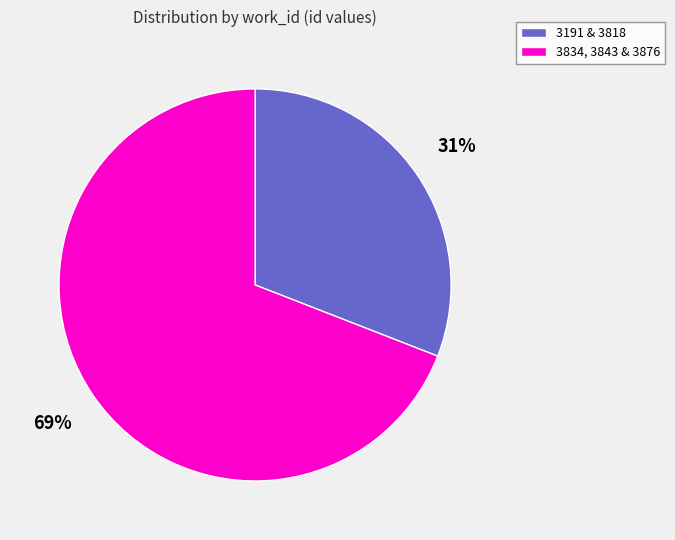

What is the largest slice in the pie chart?

3834, 3843 & 3876